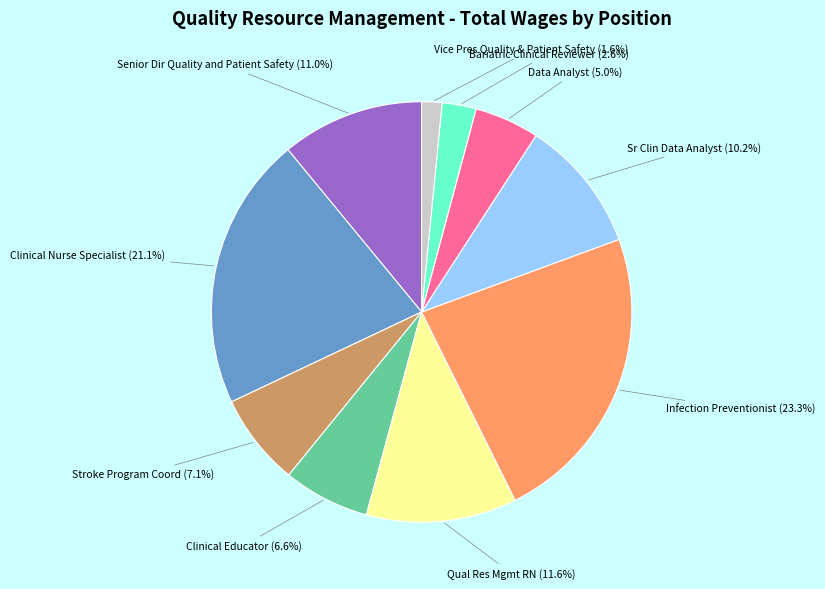

What portion of the pie excludes Data Analyst?

95.0%